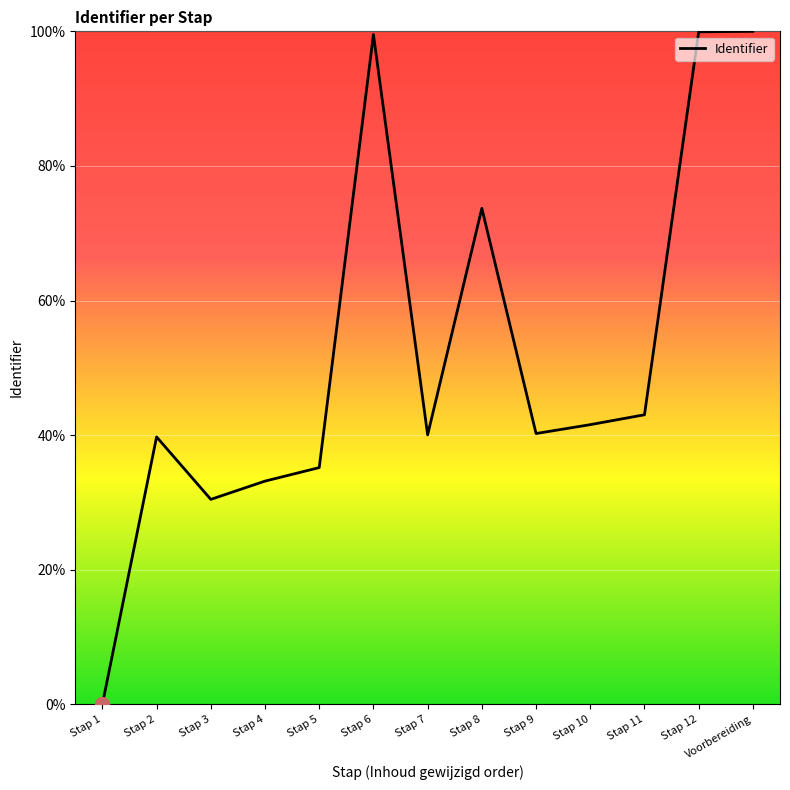

What position from the right is Stap 10?

4